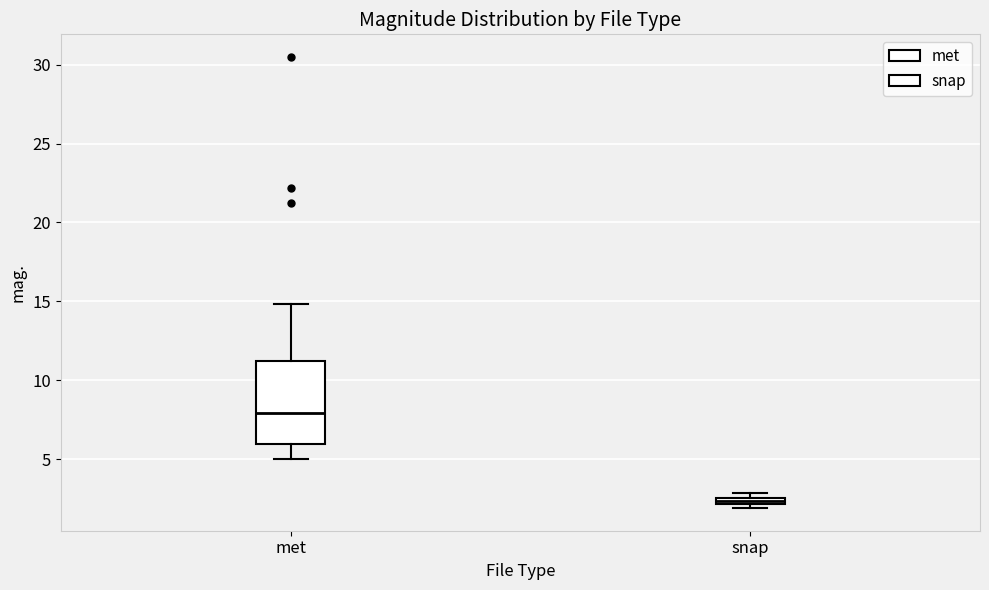

Comparing the boxes themselves (not the whiskers), which one is the tallest?

met